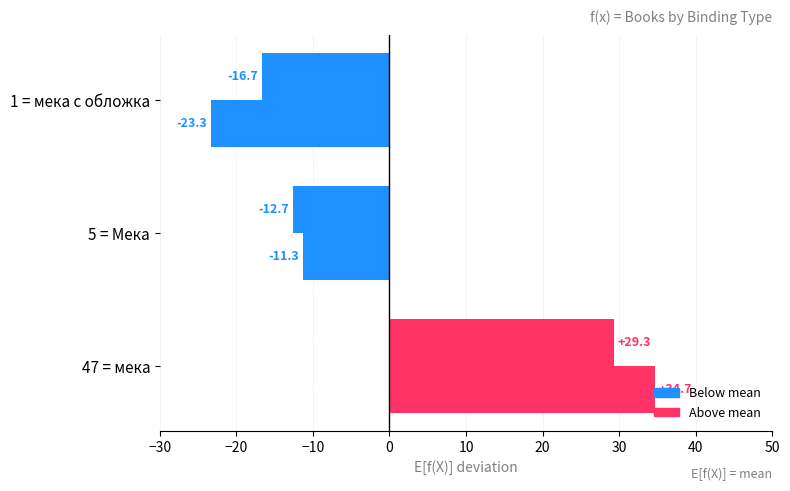

Reading left to right, what are all the values shown in this chart?

Count (vs mean): 29.3	-12.7	-16.7
Avg Pages (vs mean): 34.7	-11.3	-23.3